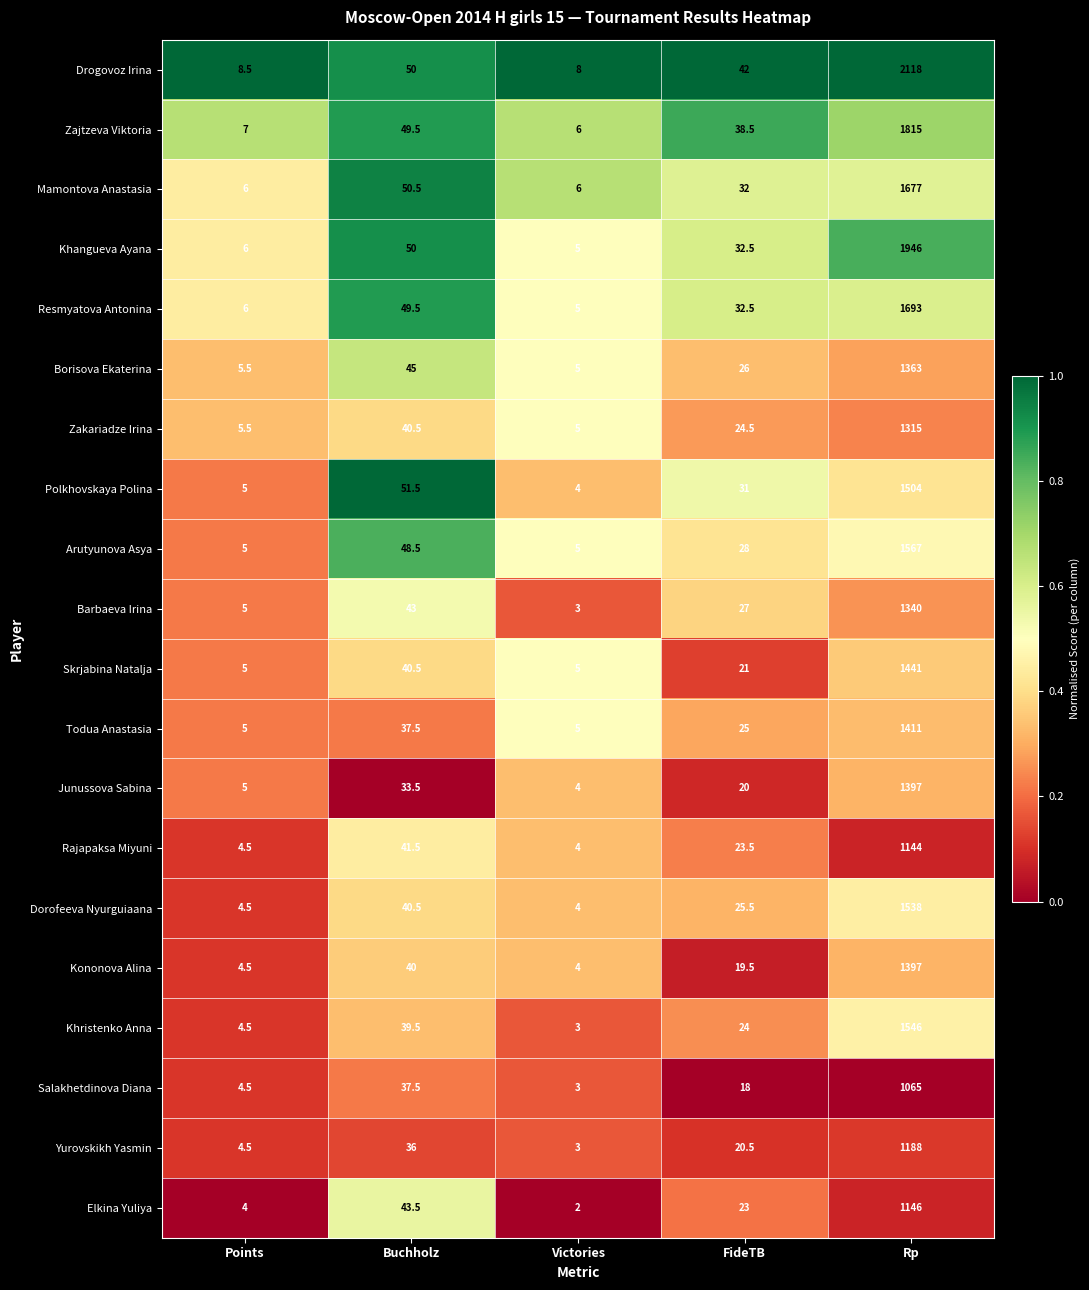

At which label is Todua Anastasia closest to 708?

Buchholz